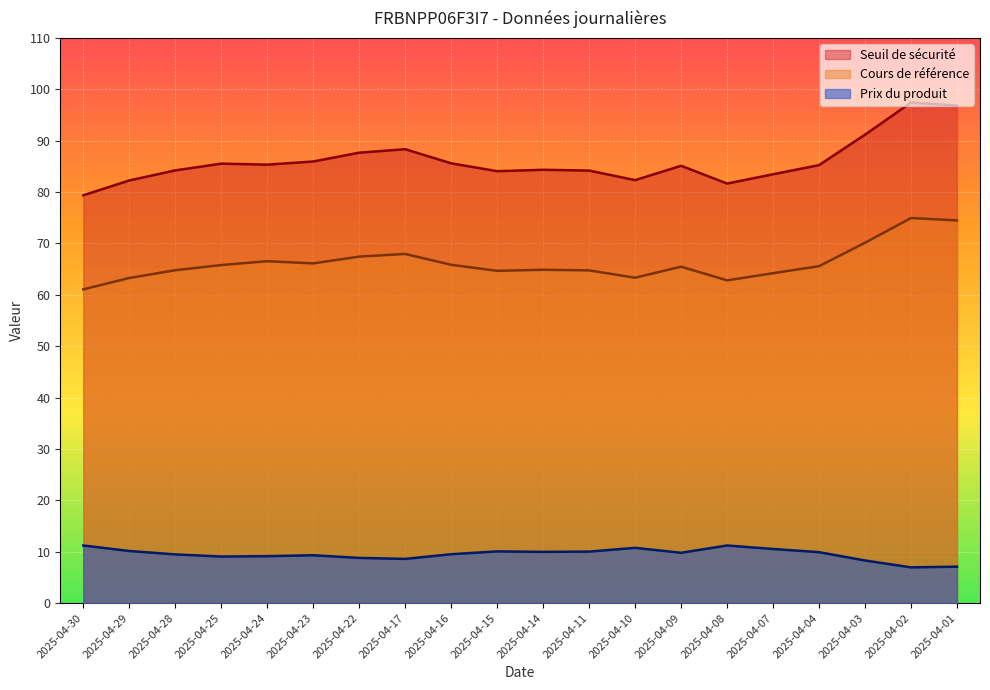

Which category has the highest value across all series?

2025-04-02